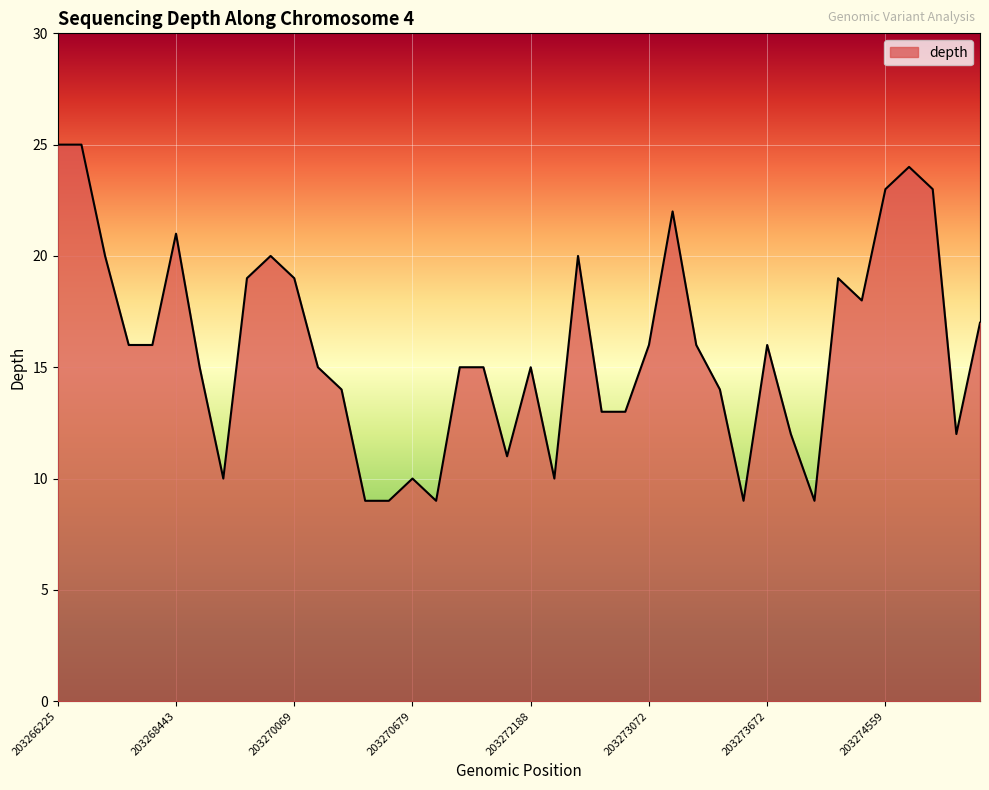

What is the minimum value shown in the chart?

9